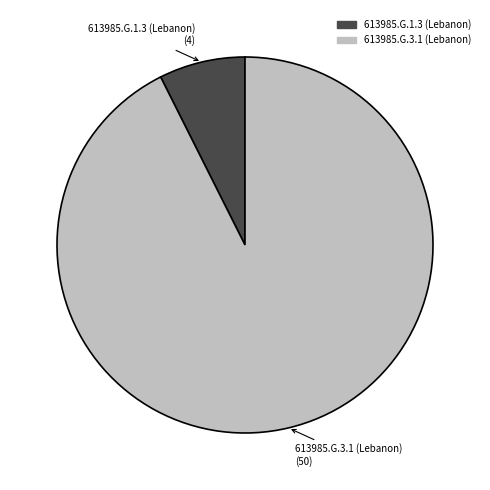

Is the sum of 613985.G.3.1 (Lebanon) and 613985.G.1.3 (Lebanon) greater than half?

Yes